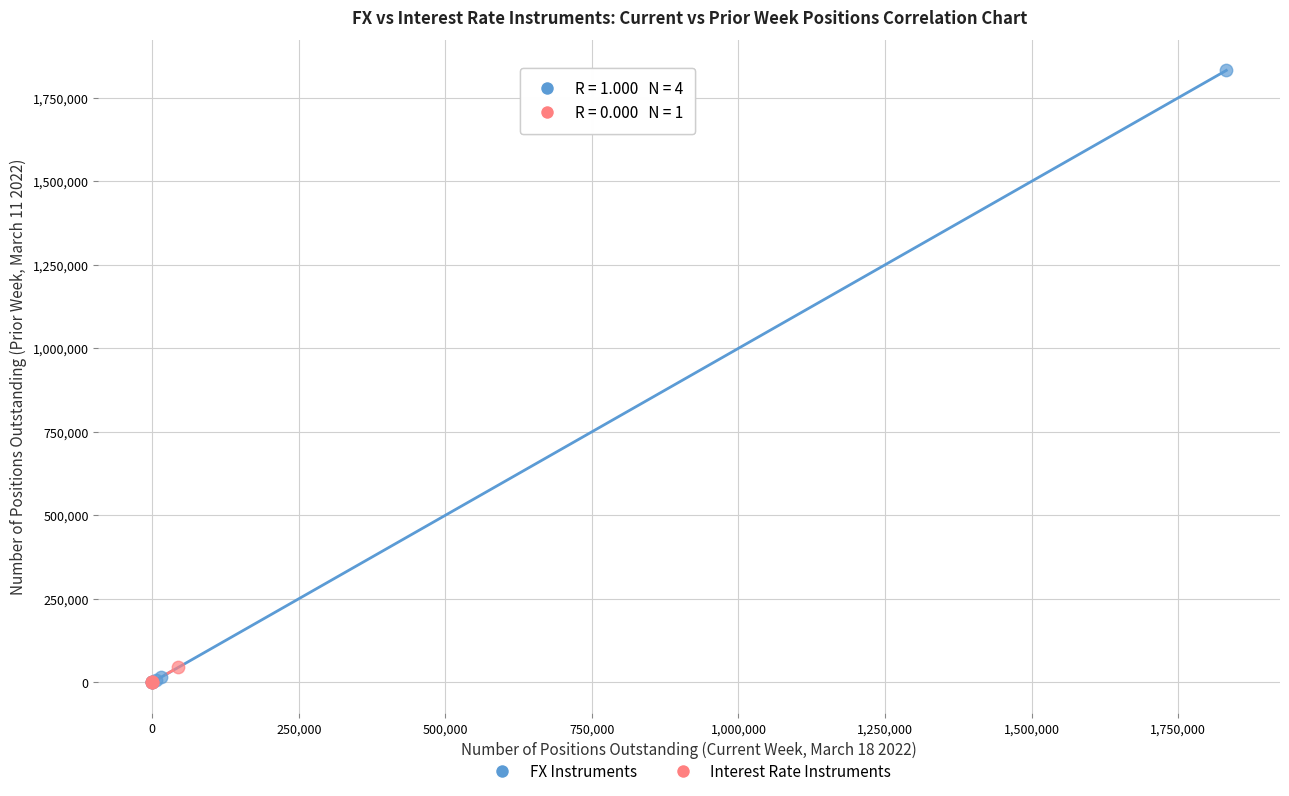

Which series contains the highest Y value?

FX Instruments